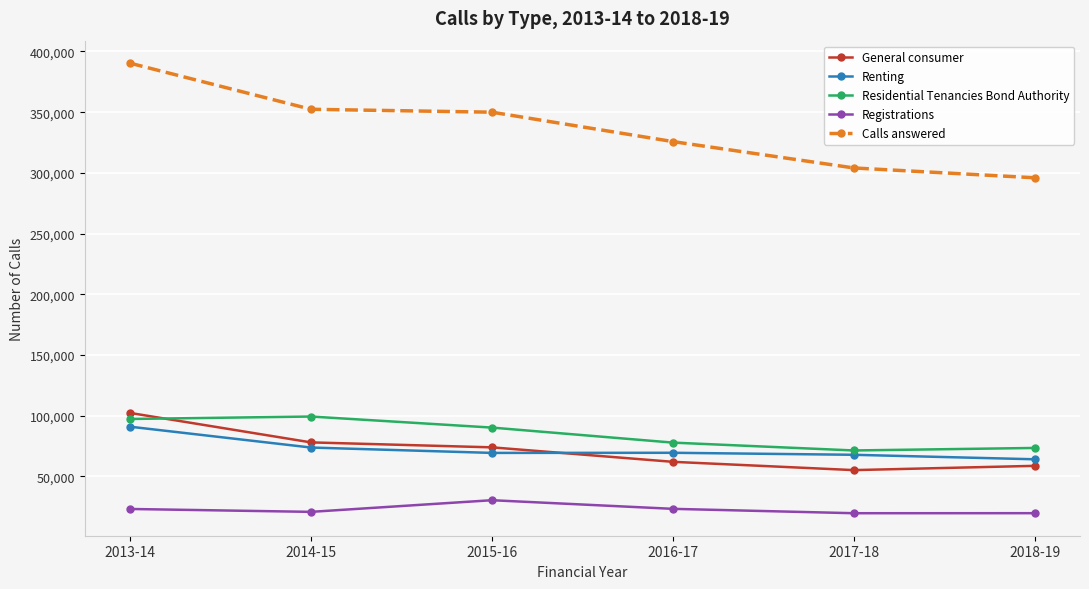

What is the sum of all Renting values?

435511